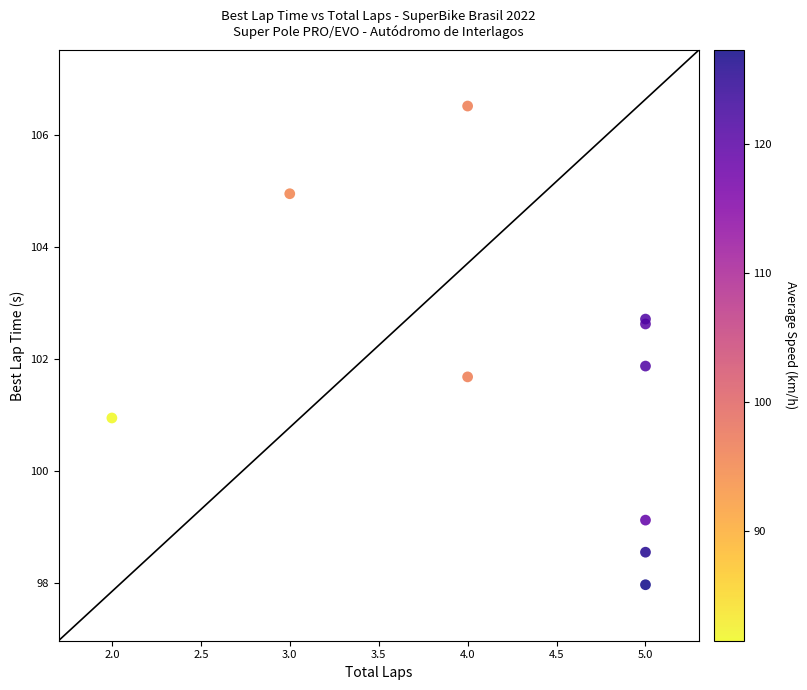

What Y value in the scatter plot is closest to 102?

101.9